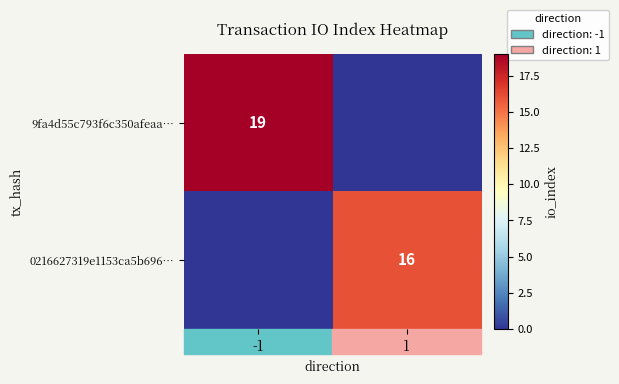

True or false: 9fa4d55c793f6c350afeaa… has a value of 9 at -1.

False